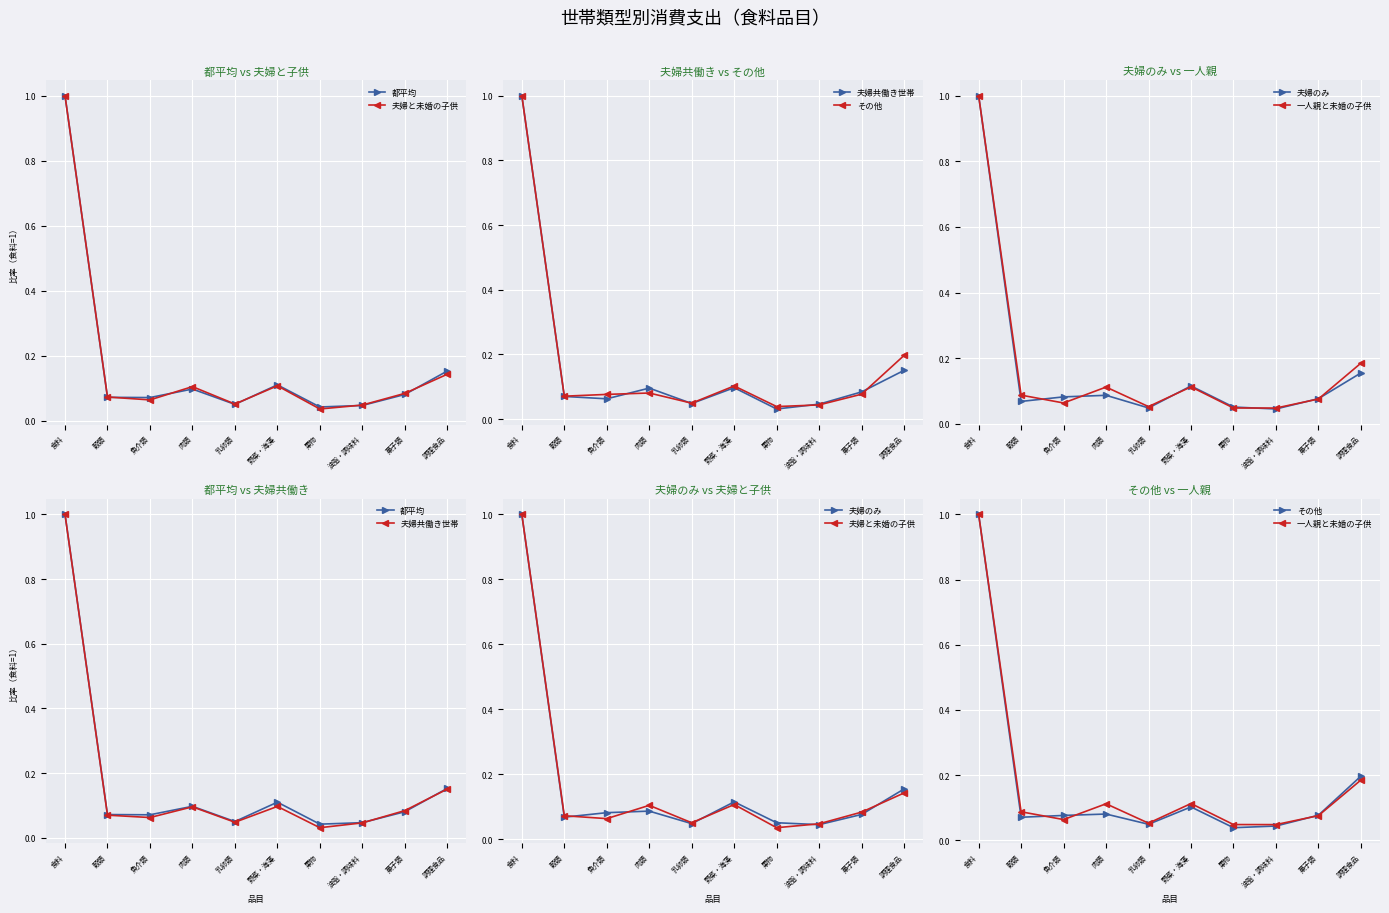

What is the difference between the 一人親と未婚の子供 values at 調理食品 and 油脂・調味料?

0.1